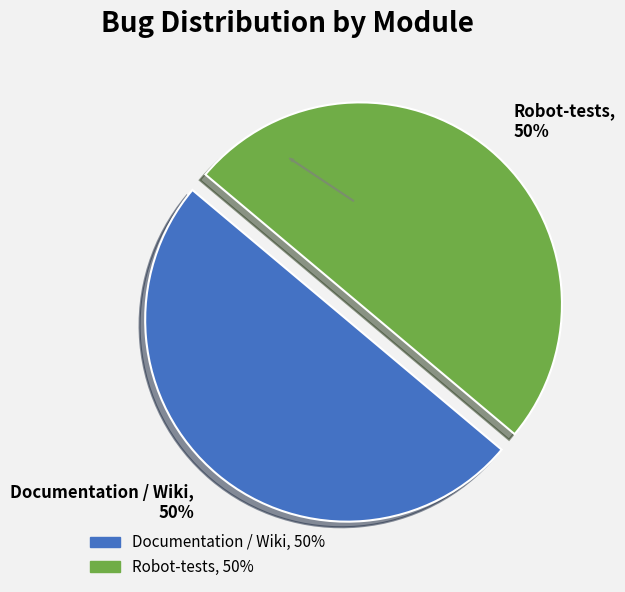

The Documentation / Wiki slice represents 50% of the pie. True or false?

True